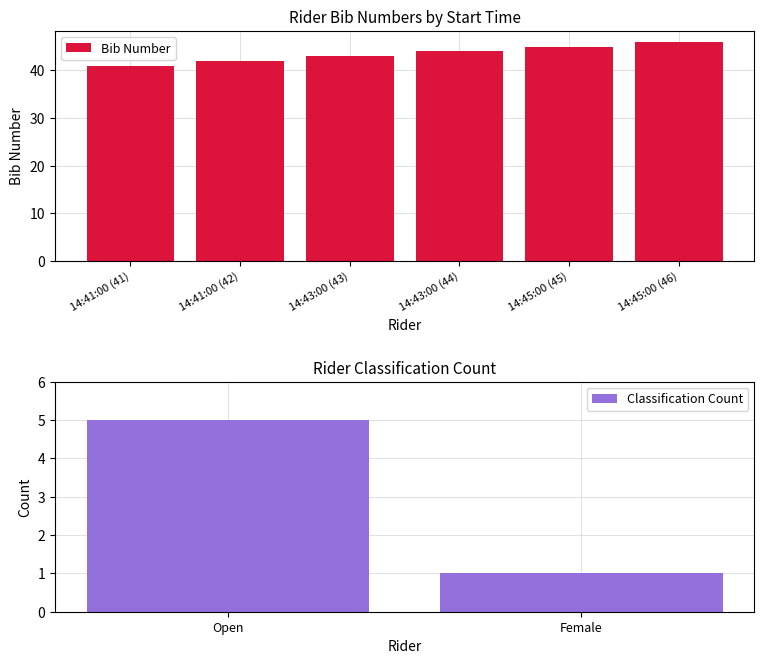

What is the difference between the maximum and minimum values in the Bib Number series?

5